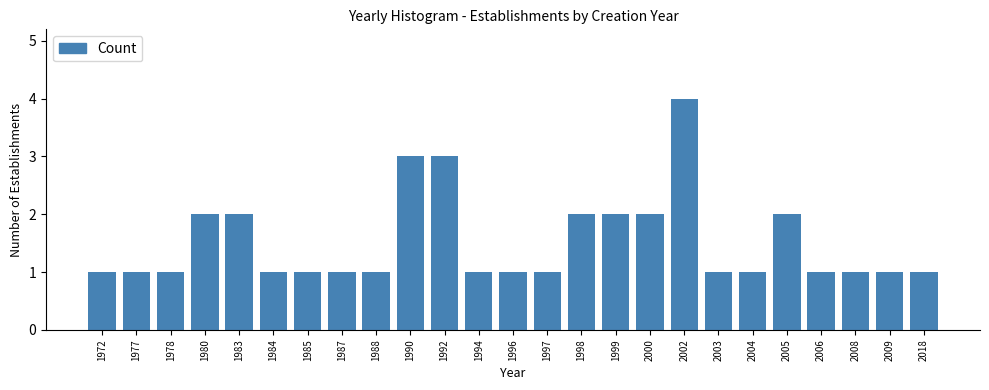

Reading left to right, list all the values displayed in this chart.

1972=1	1977=1	1978=1	1980=2	1983=2	1984=1	1985=1	1987=1	1988=1	1990=3	1992=3	1994=1	1996=1	1997=1	1998=2	1999=2	2000=2	2002=4	2003=1	2004=1	2005=2	2006=1	2008=1	2009=1	2018=1